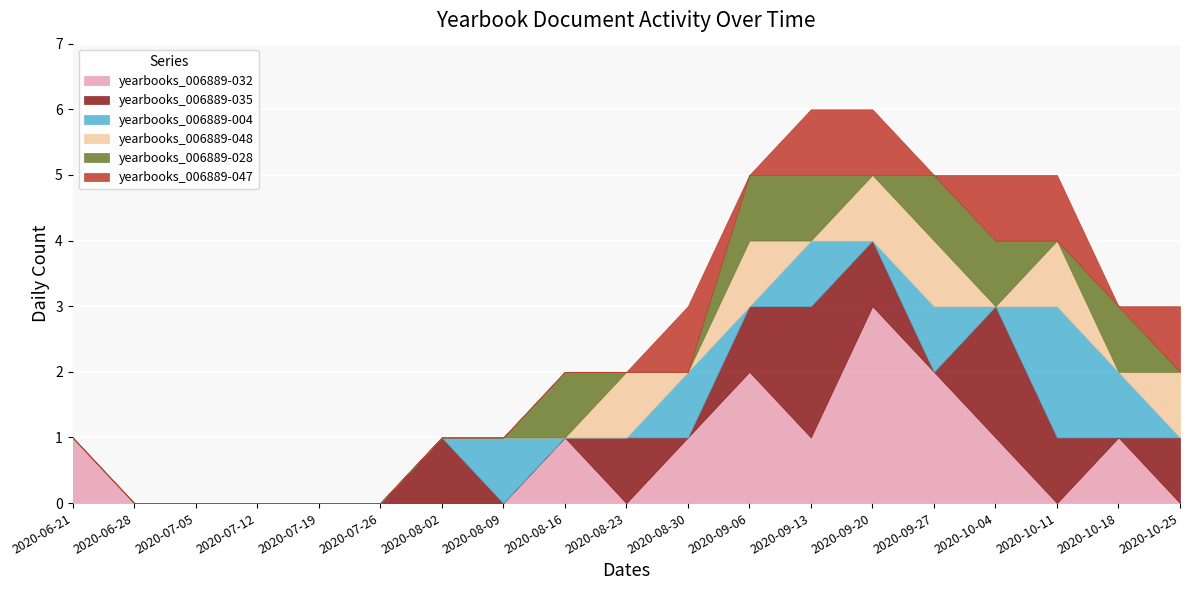

List the series in order of their peak value, highest first.

yearbooks_006889-032, yearbooks_006889-035, yearbooks_006889-004, yearbooks_006889-048, yearbooks_006889-028, yearbooks_006889-047